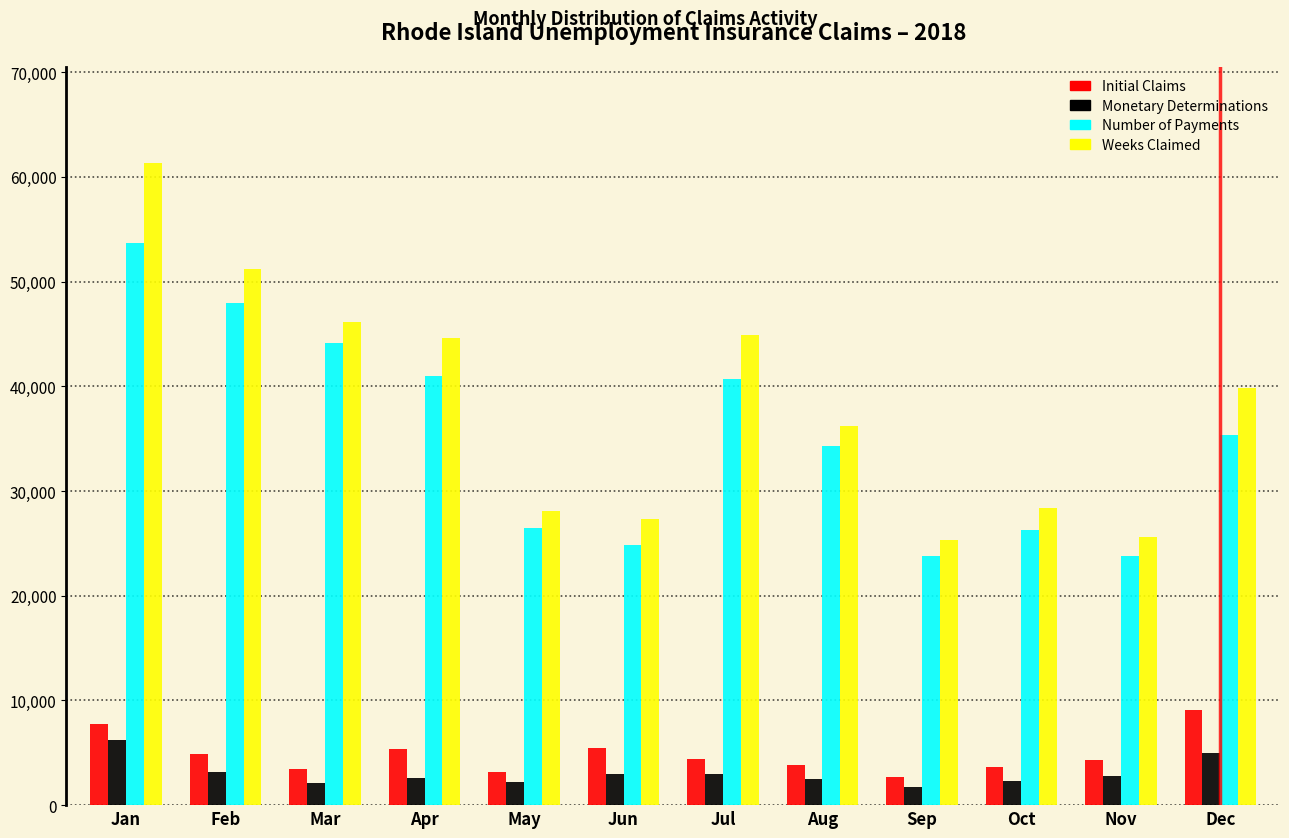

List the series in order of their peak value, lowest first.

Monetary Determinations, Initial Claims, Number of Payments, Weeks Claimed